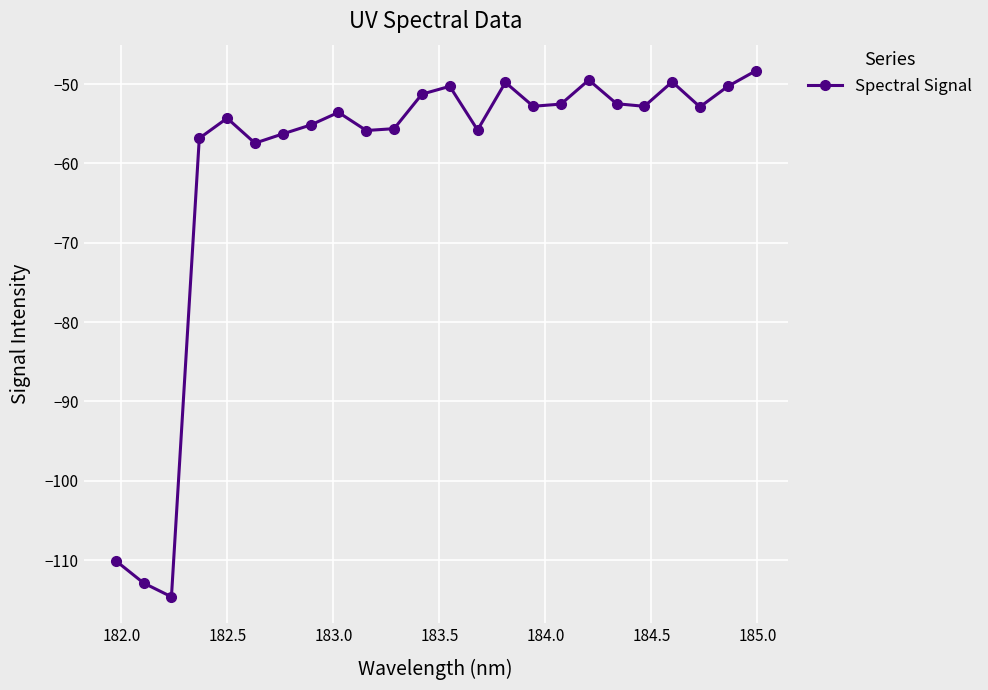

How many data points does each series have?

24